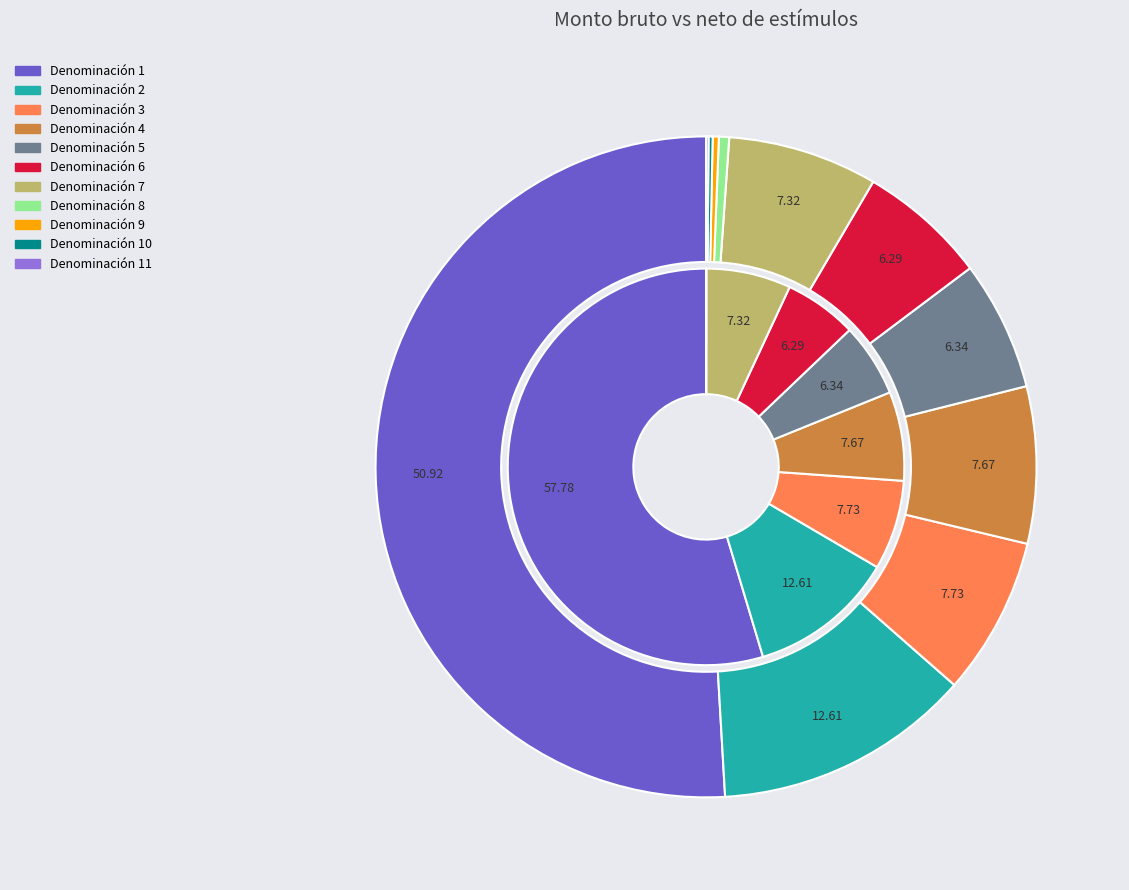

To the nearest percent, what is the difference between the Denominación 4 and Denominación 10 slice percentages?

7%